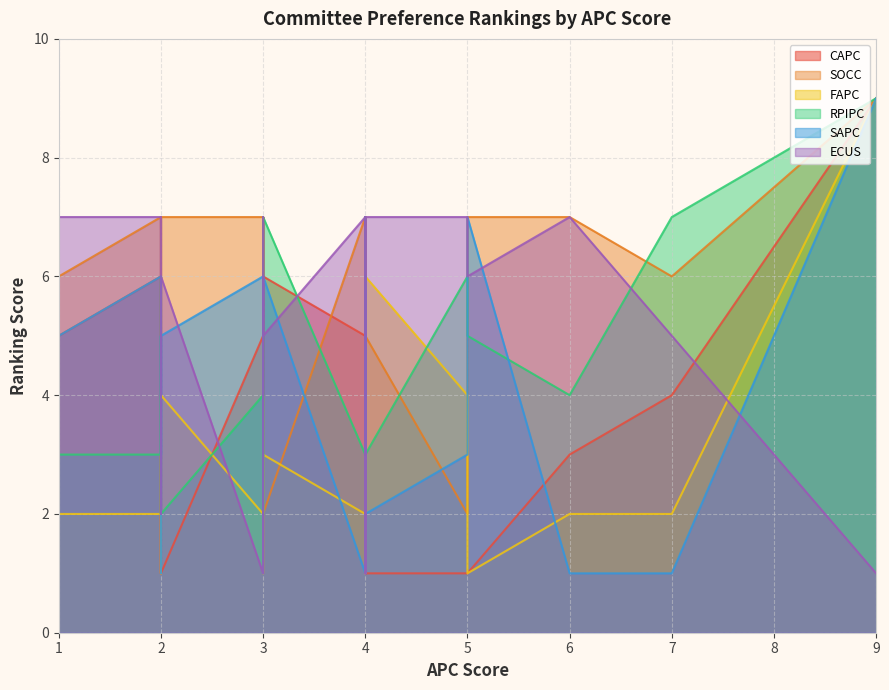

Between 10 and 9, which is larger?

9